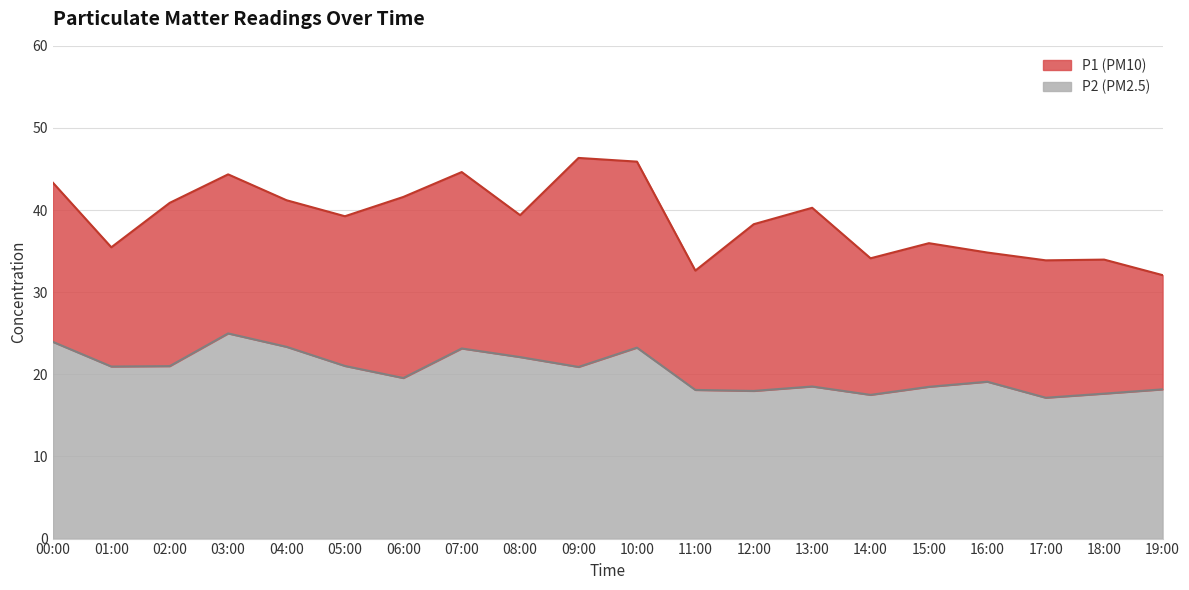

Is the value of P1 at 17:00 greater than the value of P2 at 02:00?

Yes